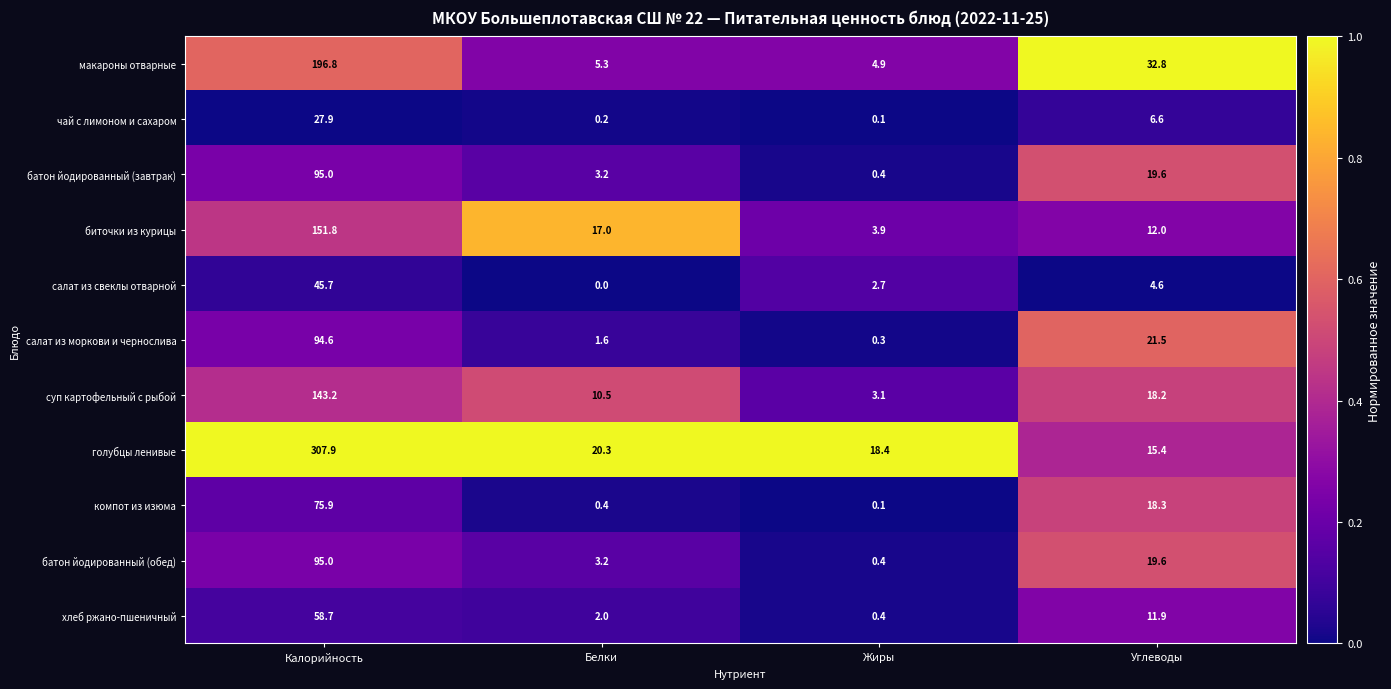

Which series has the largest total across all categories?

голубцы ленивые